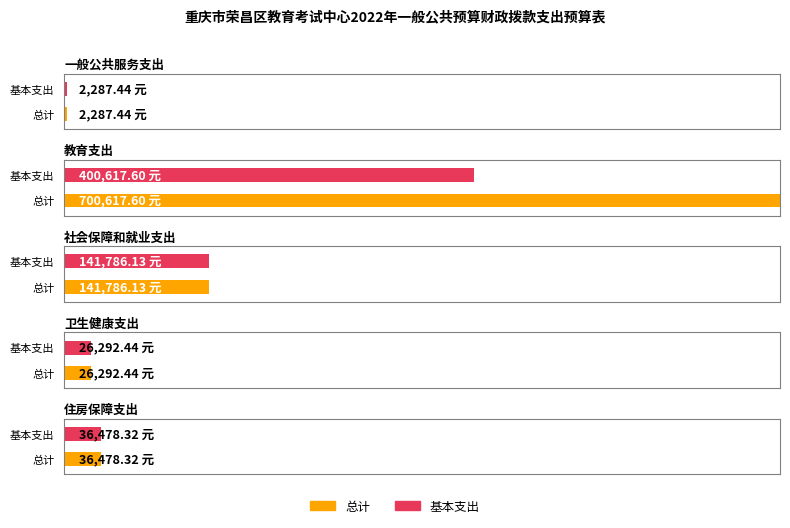

What is the approximate value of 基本支出 at 住房保障支出?

36478.3